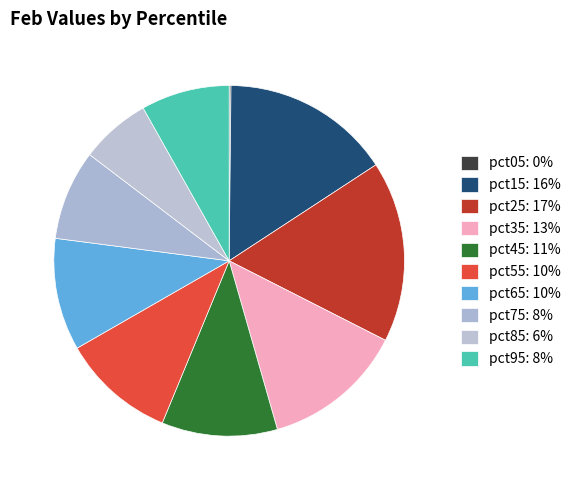

To the nearest percent, what is the difference between the largest and smallest slice percentages?

17%